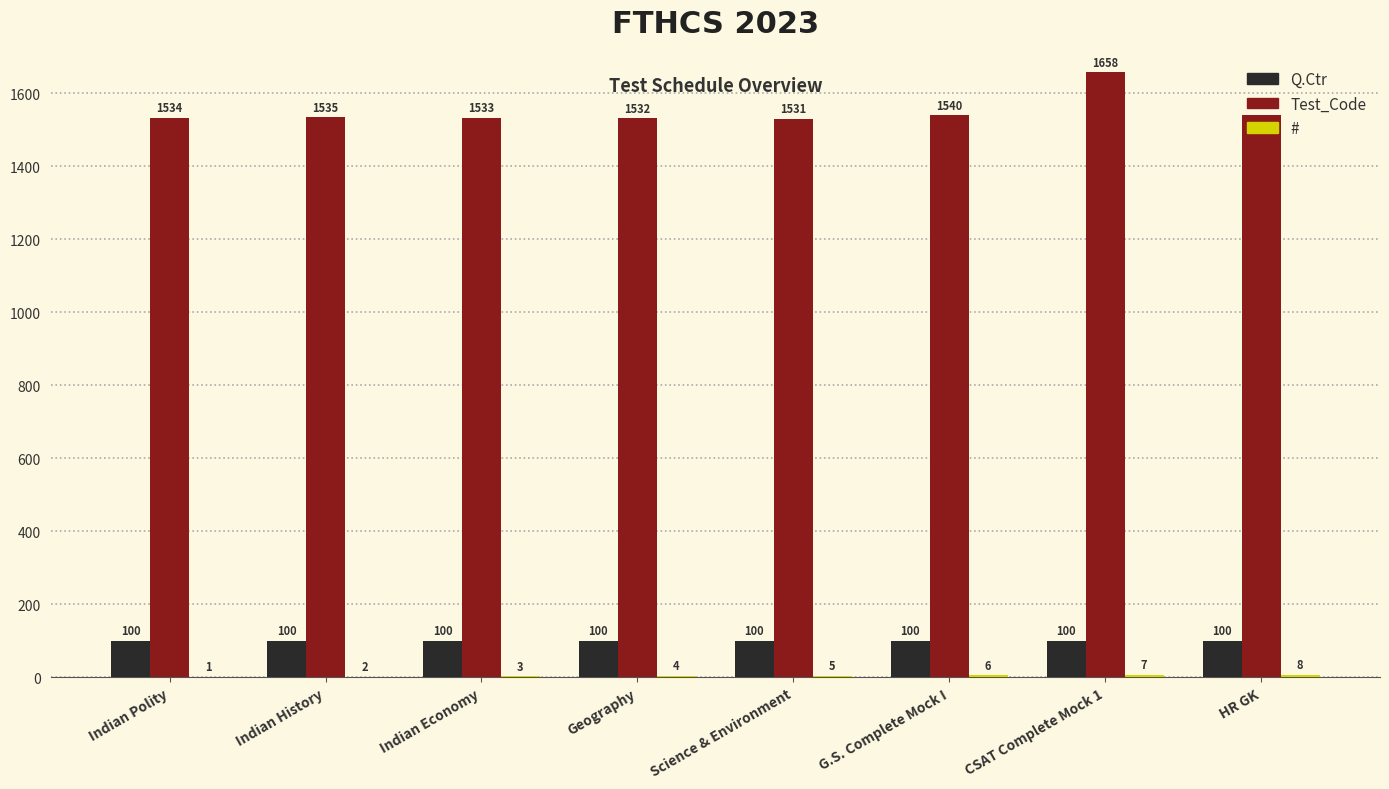

The value of Test_Code at Indian Polity is 1534. True or false?

True